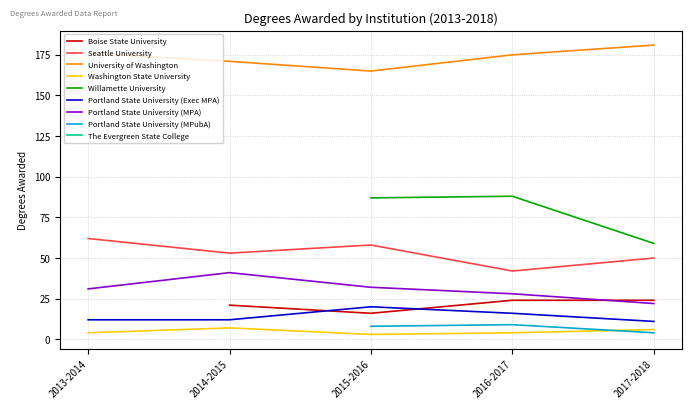

True or false: Seattle University and Washington State University cross at least once.

False